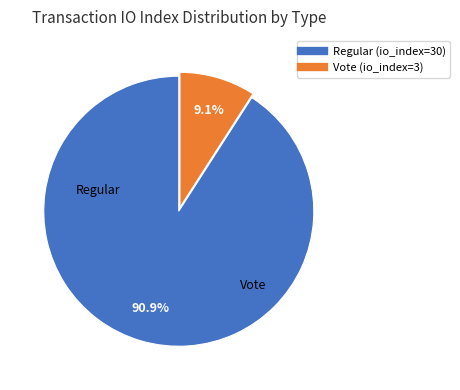

Rank the categories by value from lowest to highest.

Vote (io_index=3), Regular (io_index=30)